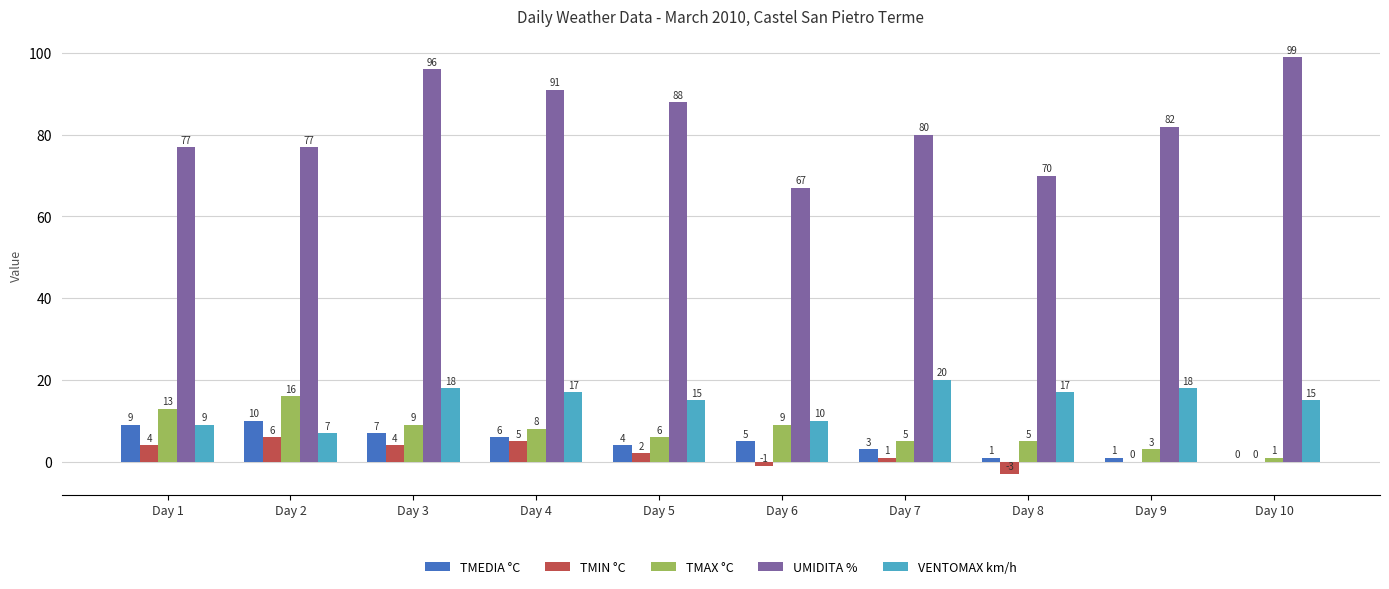

What is the sum of all TMAX °C values?

75